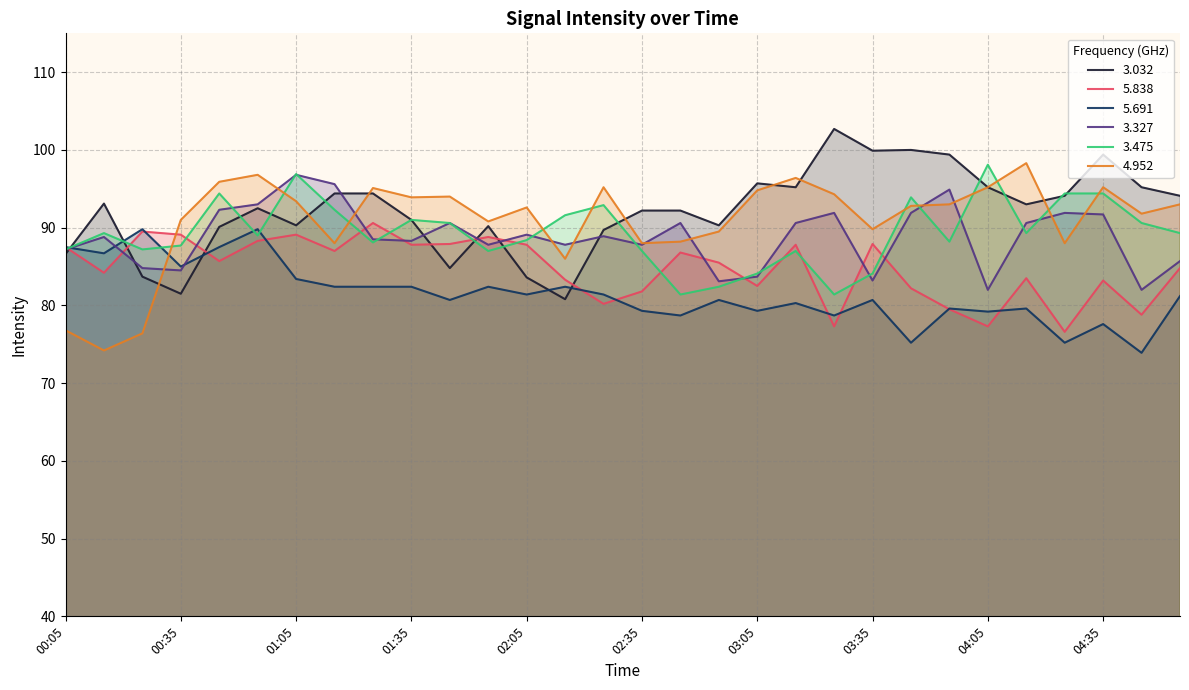

What is the spread (max minus min) of values at 04:05?

20.8